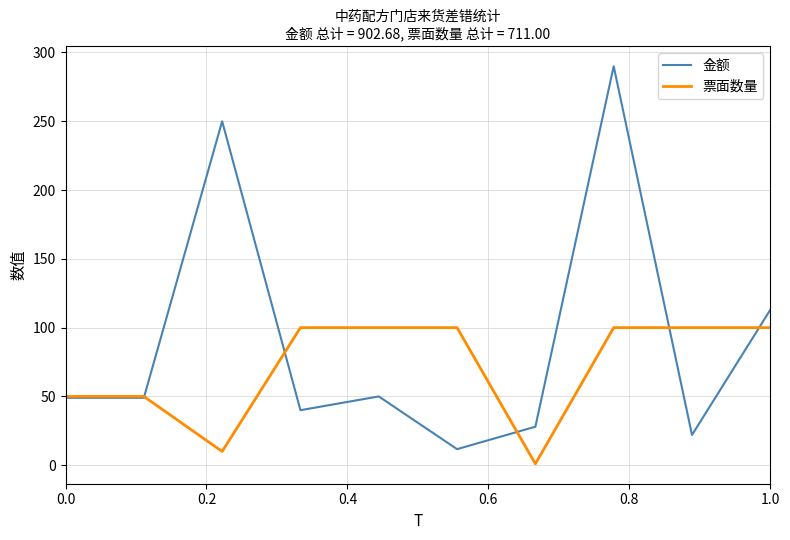

Which series has the widest spread of values?

金额